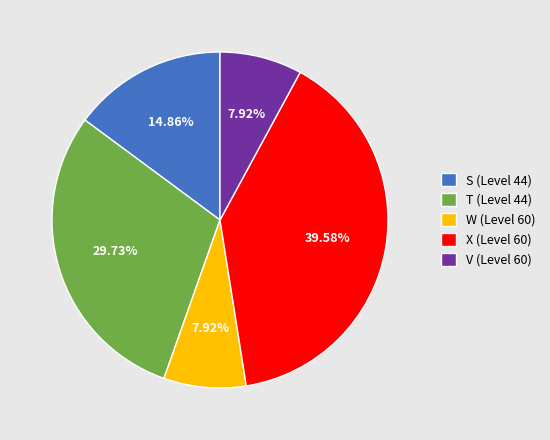

Approximately how many times larger is the value at X (Level 60) compared to S (Level 44)?

2.7